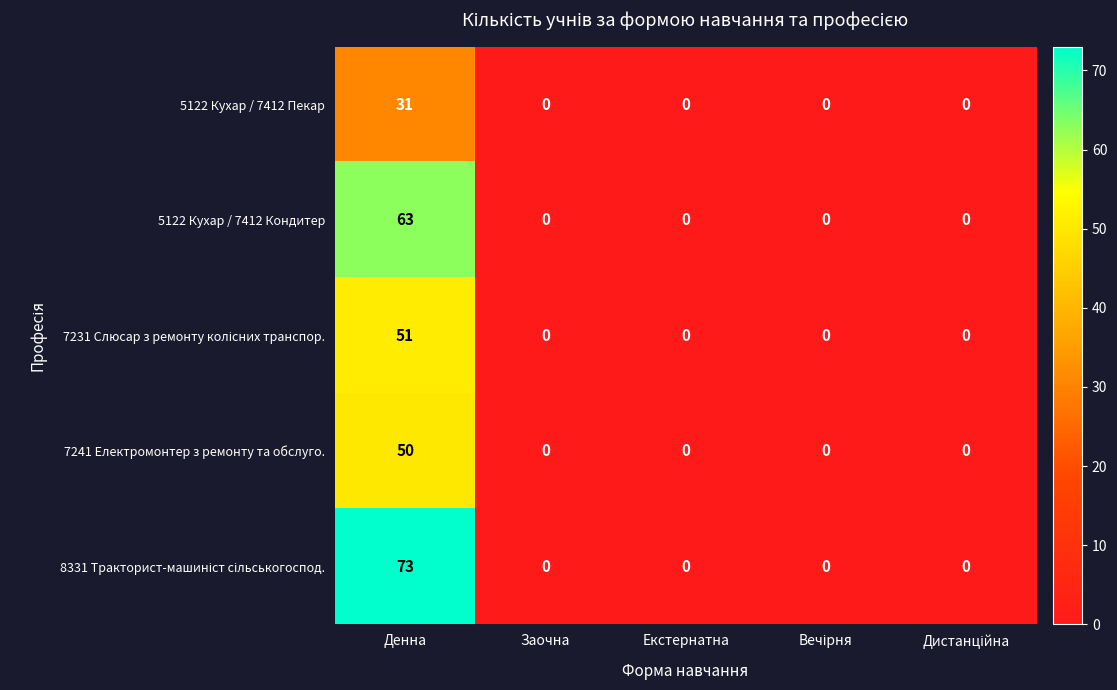

Which label corresponds to the largest value in the chart?

Денна